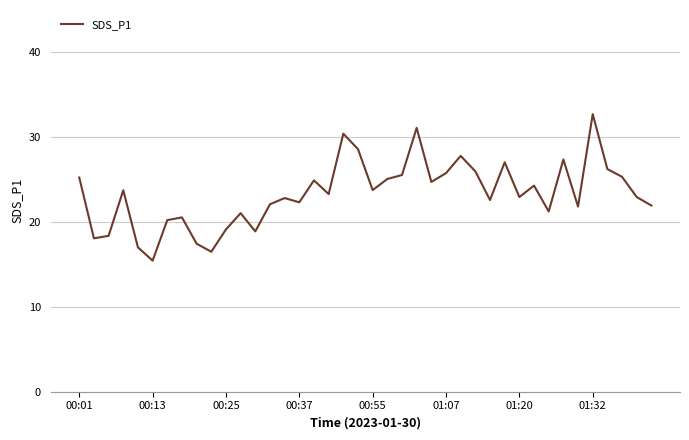

What is the difference between the maximum and minimum values?

17.3